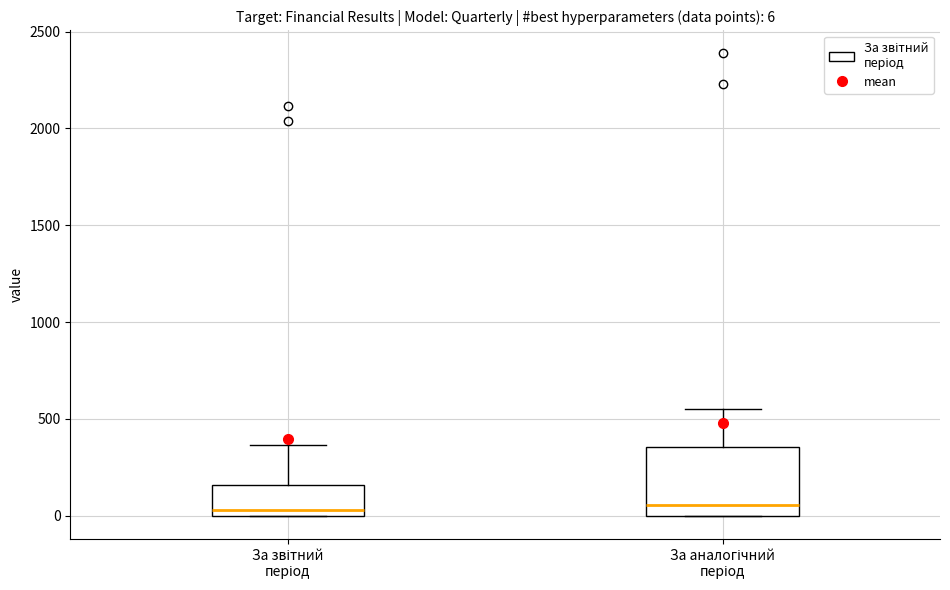

Comparing the boxes themselves (not the whiskers), which one is the tallest?

За аналогічний період